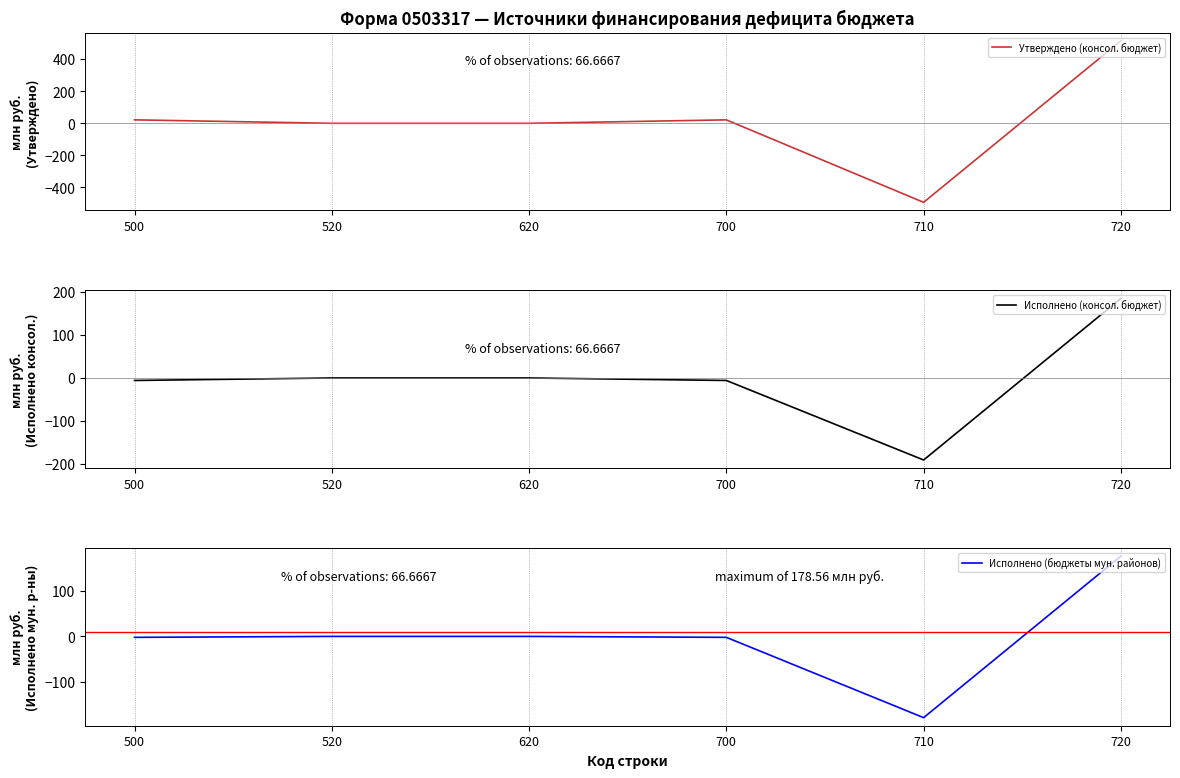

After their last crossing, which series has the higher values: Исполнено (бюджеты мун. районов) or Исполнено (консол. бюджет)?

Исполнено (консол. бюджет)